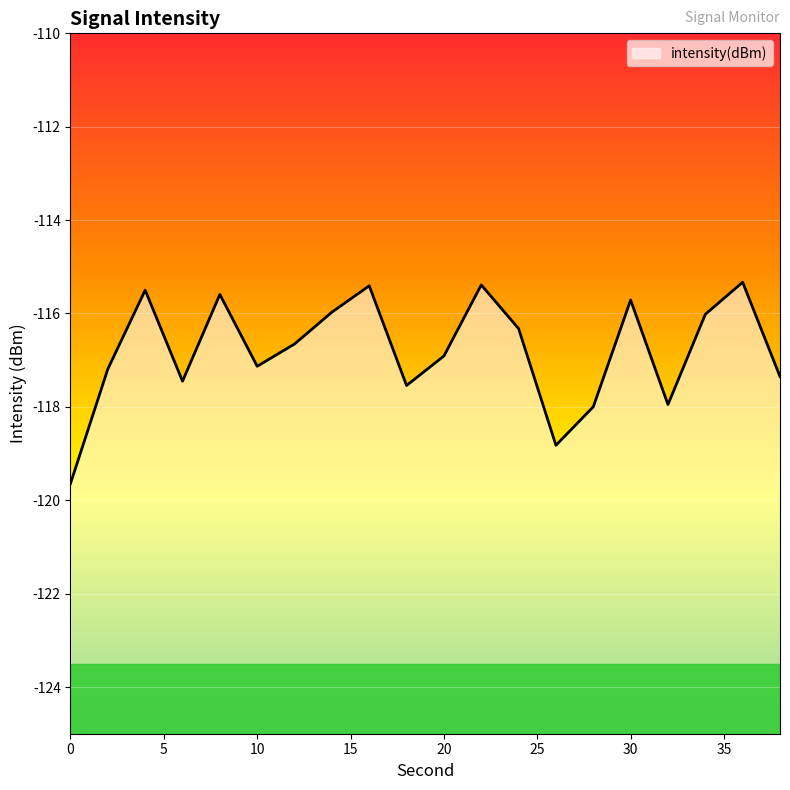

What is the average value?

-116.8